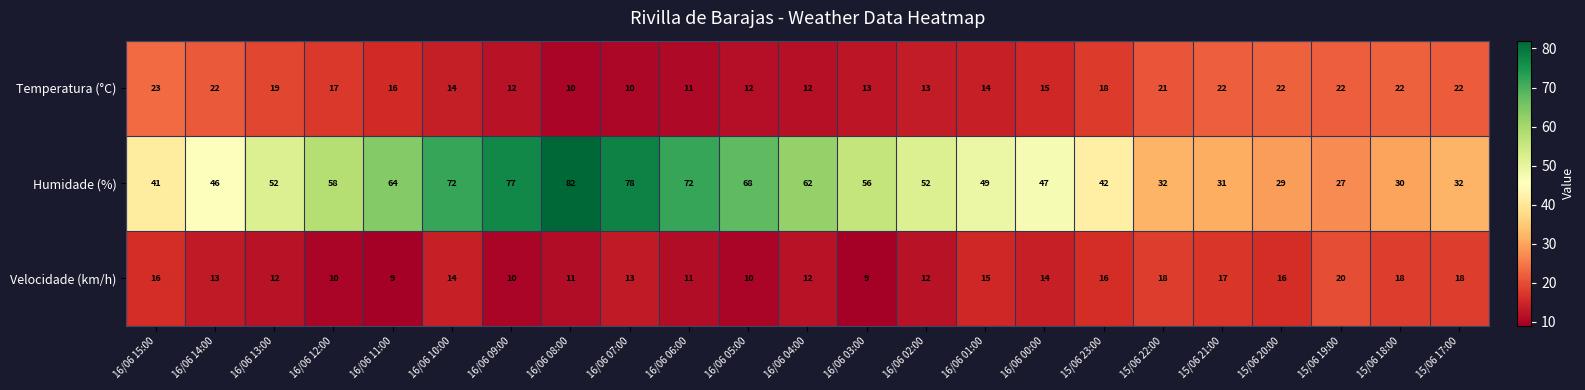

At 16/06 09:00, list the series in order from smallest to largest.

Velocidade (km/h), Temperatura (°C), Humidade (%)